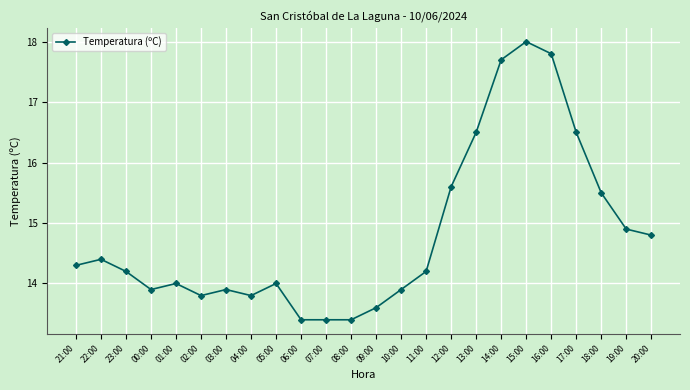

What position from the left is 19:00?

23